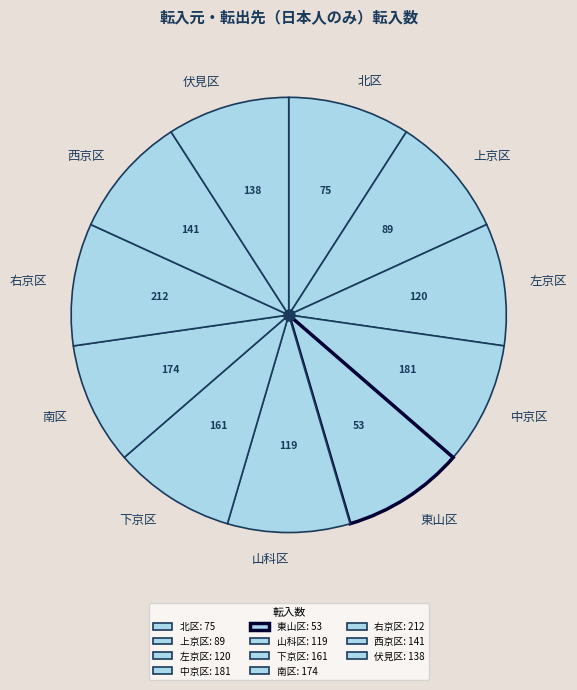

Approximately how many times larger is the value at 上京区 compared to 東山区?

1.0